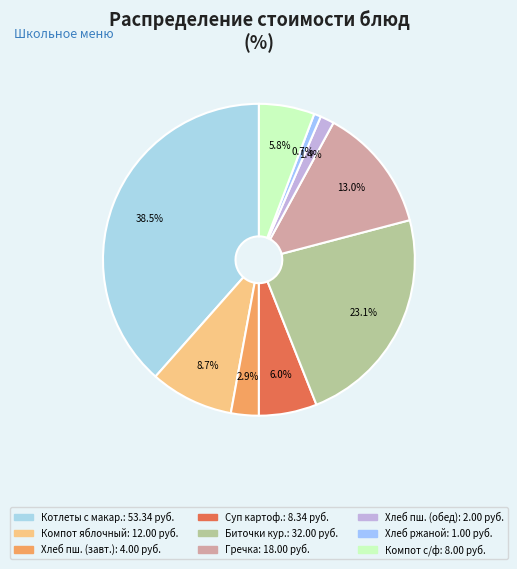

To the nearest percent, what is the average slice percentage?

11%